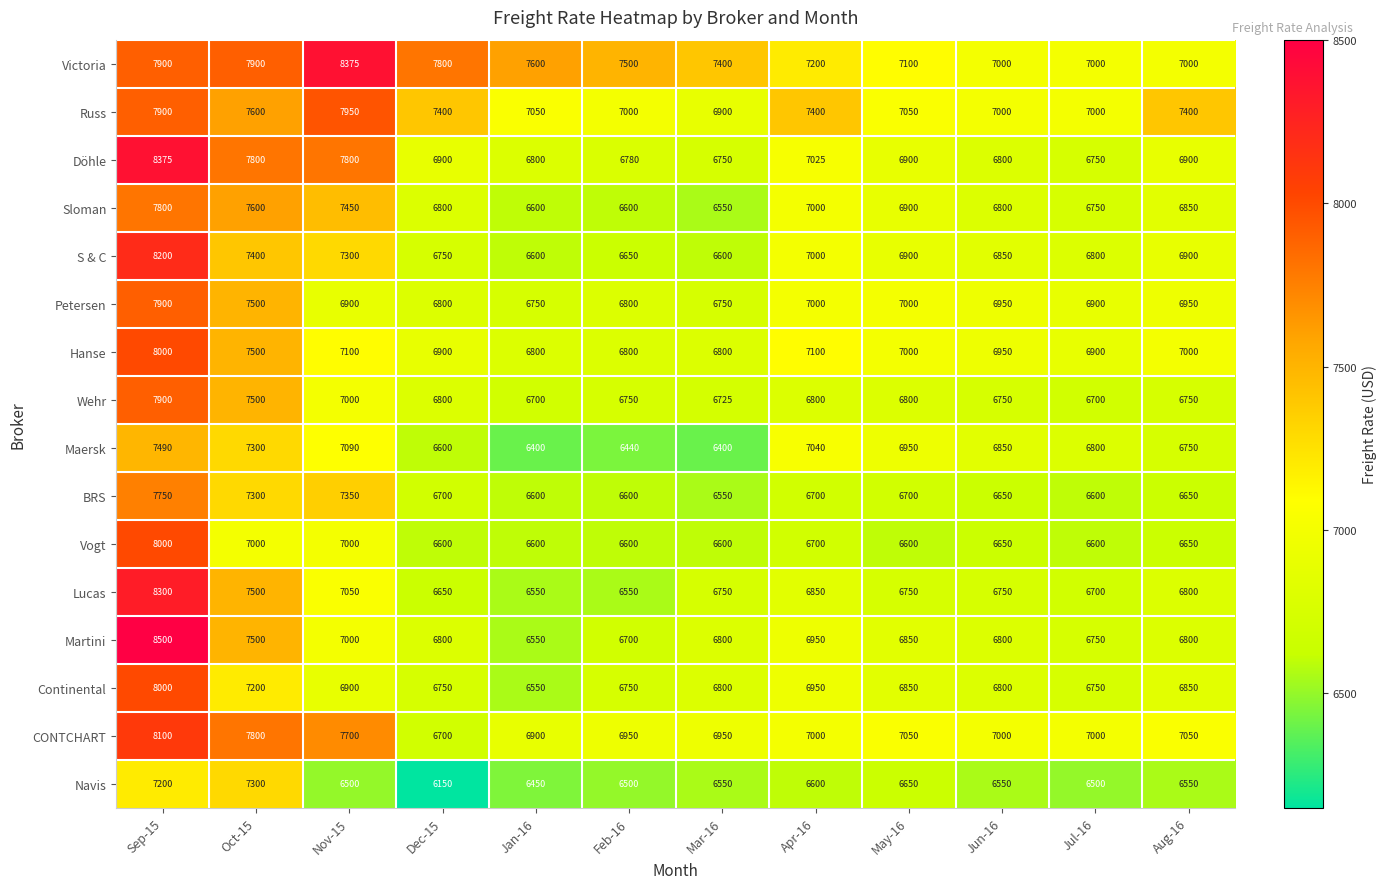

What is the difference between the highest and lowest values at Sep-15?

1300